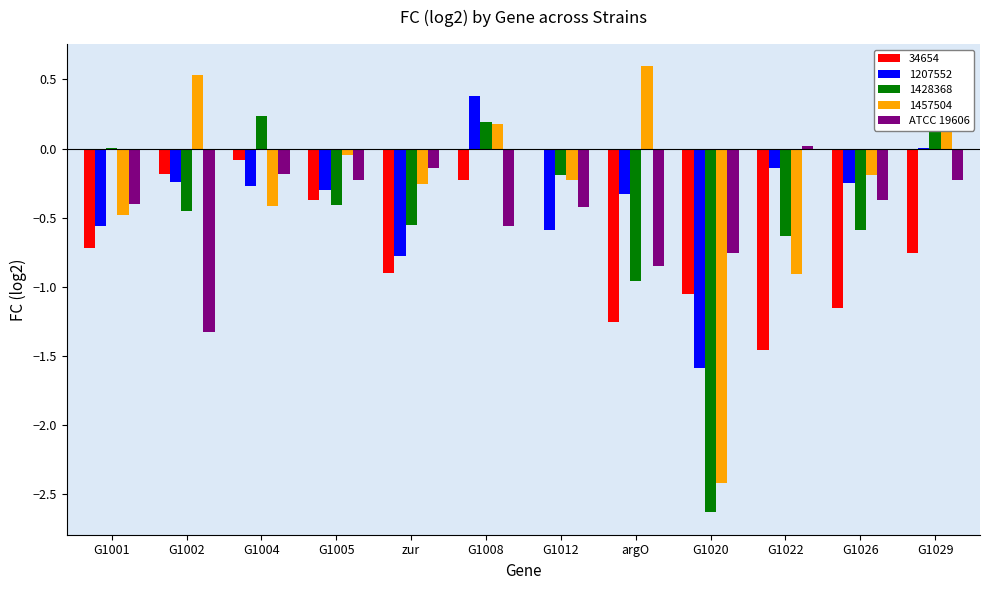

What is the difference between the maximum and second lowest values?

0.9